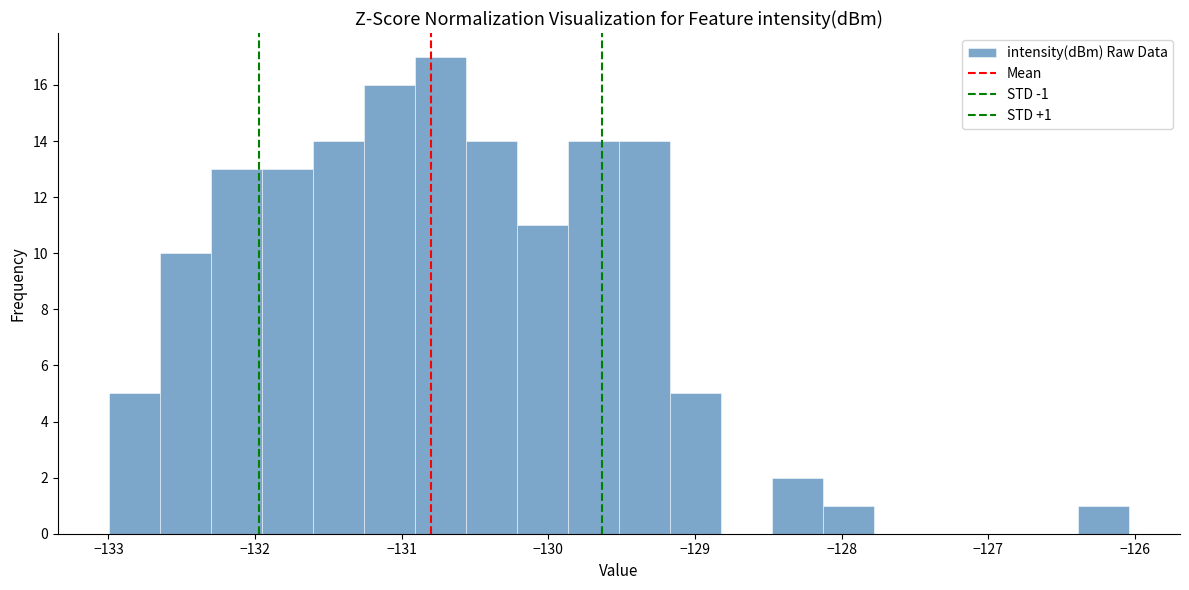

Read against the x-axis, roughly where is the centre of the tallest bar?

-130.7